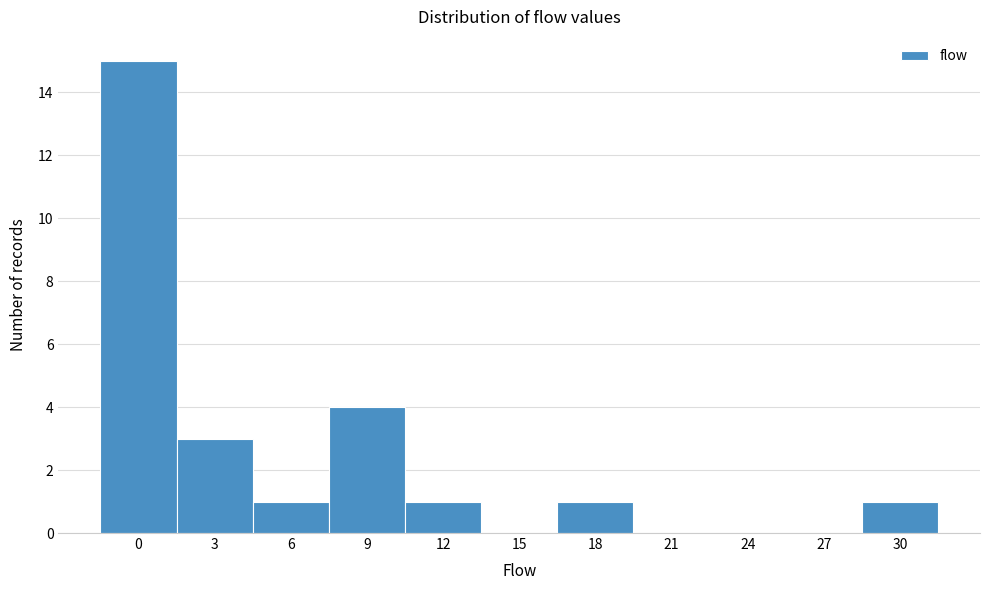

Reading right to left, list all the values displayed in this chart.

30=1	27=0	24=0	21=0	18=1	15=0	12=1	9=4	6=1	3=3	0=15